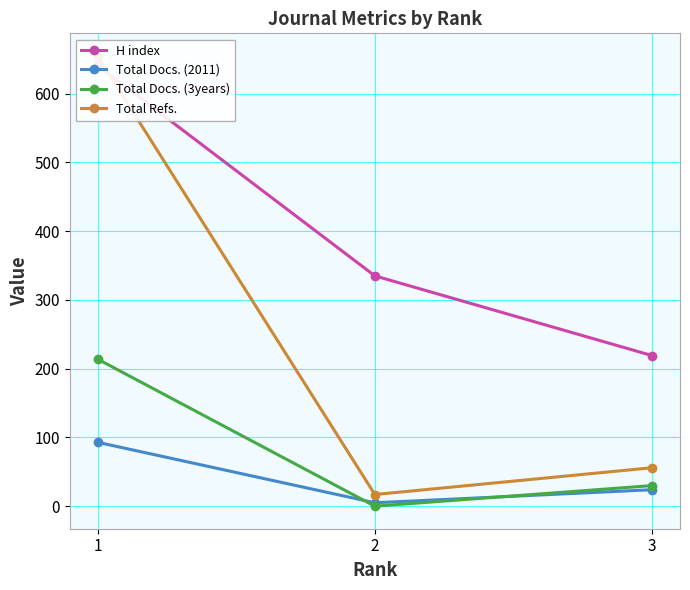

At which label is Total Docs. (2011) closest to 49?

3